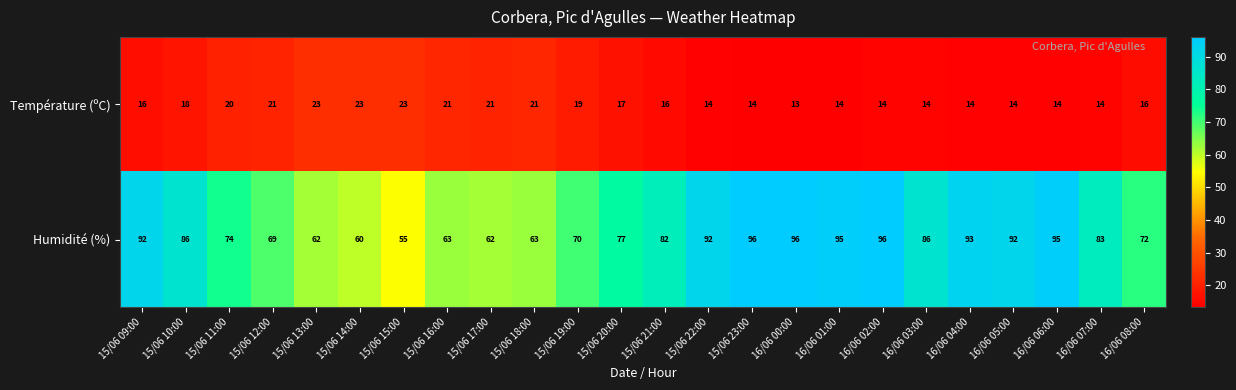

What is the minimum value for Température (ºC)?

13